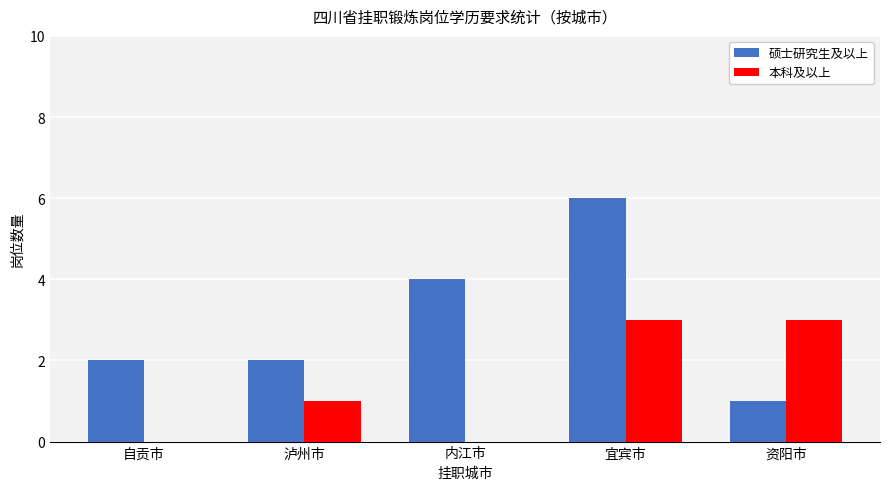

Is it true that 本科及以上 equals 3 at 资阳市?

True